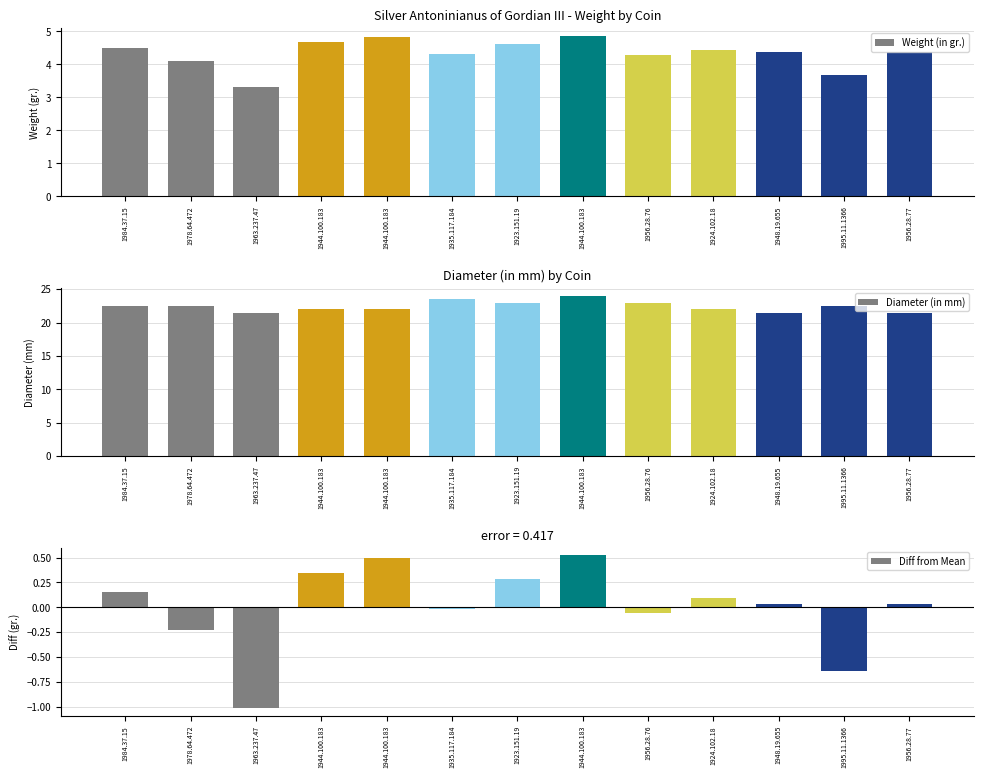

True or false: Weight (in gr.) has a value of 1.8 at 1944.100.18335.

False